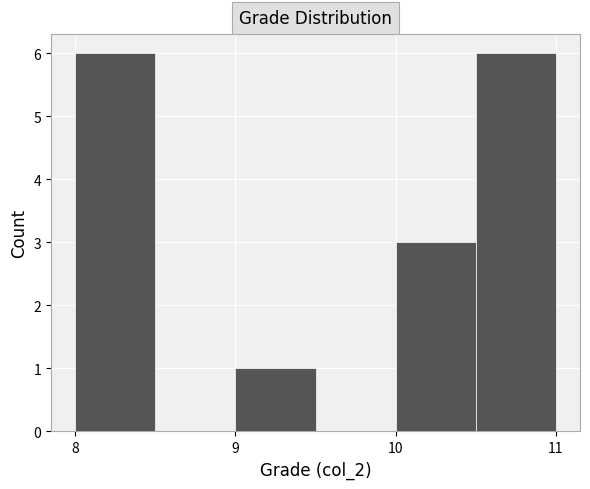

Reading left to right, list every bar in this chart as the range it spans on the x-axis followed by its height. The values are not printed on the chart, so give them approximately, as read against the axis.

8.0 to 8.5: 6
8.5 to 9.0: 0
9.0 to 9.5: 1
9.5 to 10.0: 0
10.0 to 10.5: 3
10.5 to 11.0: 6